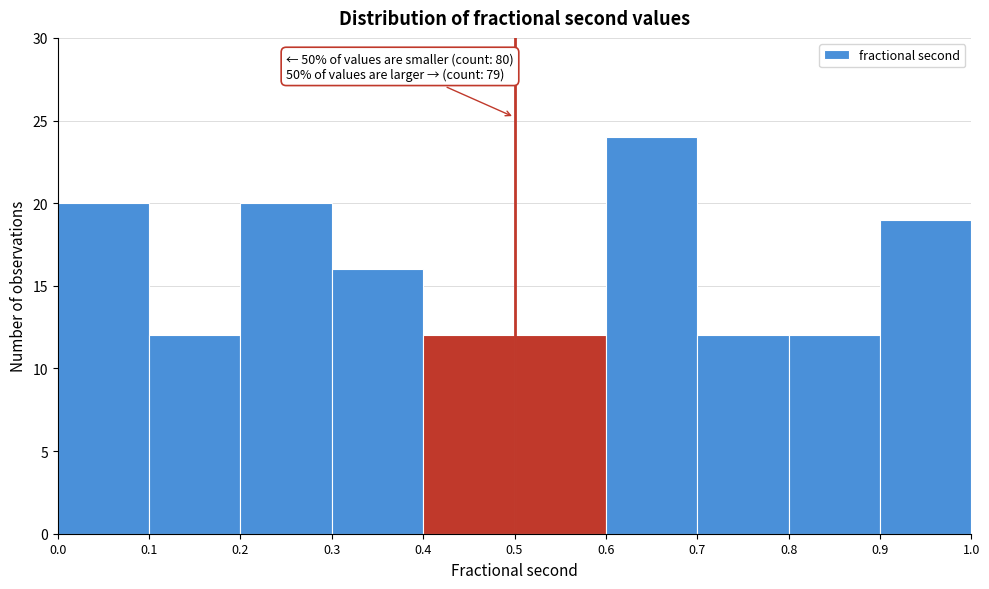

Over which range of the x-axis is the bar tallest?

0.6 to 0.7